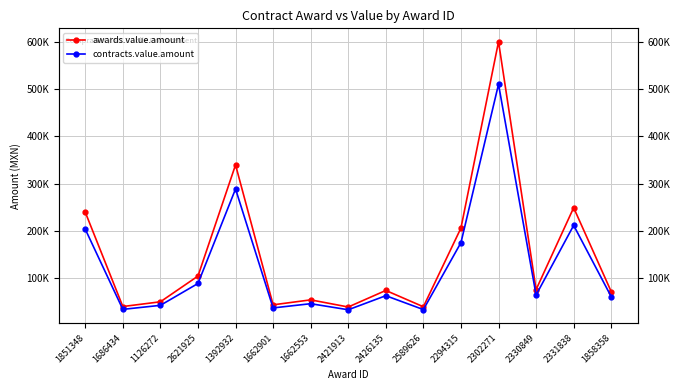

True or false: contracts.value.amount and awards.value.amount cross at least once.

False